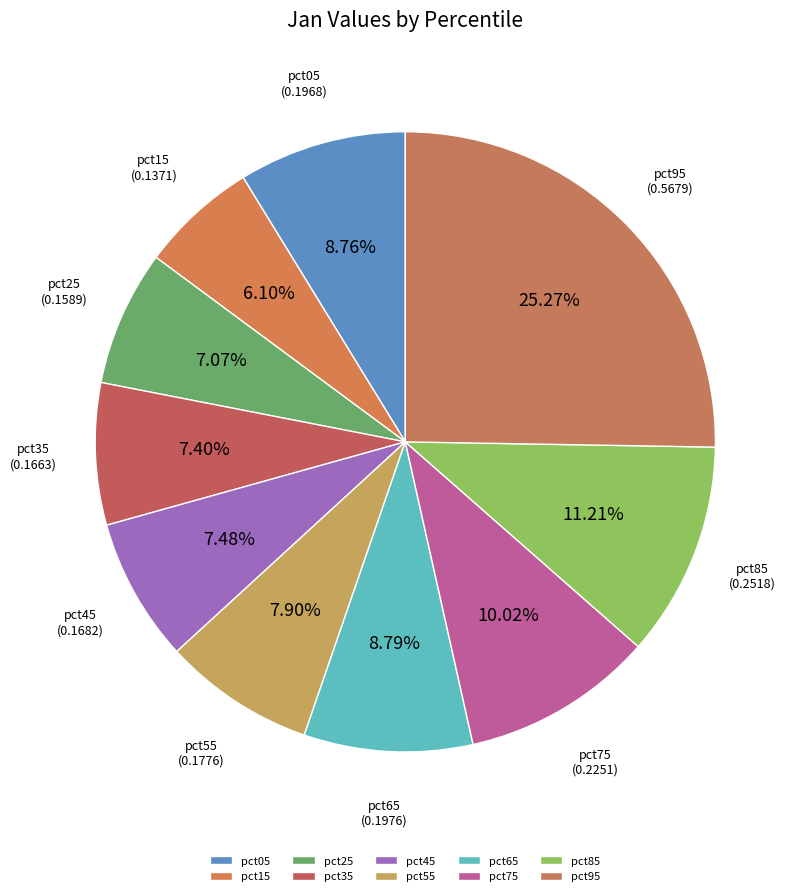

What percentage is the pct95 slice, to the nearest percent?

25%